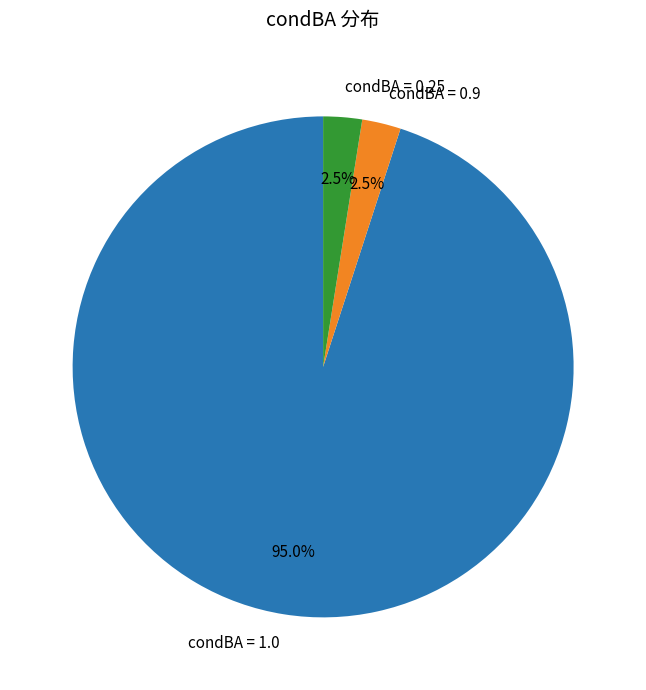

What percentage is NOT represented by condBA = 0.25?

97.5%